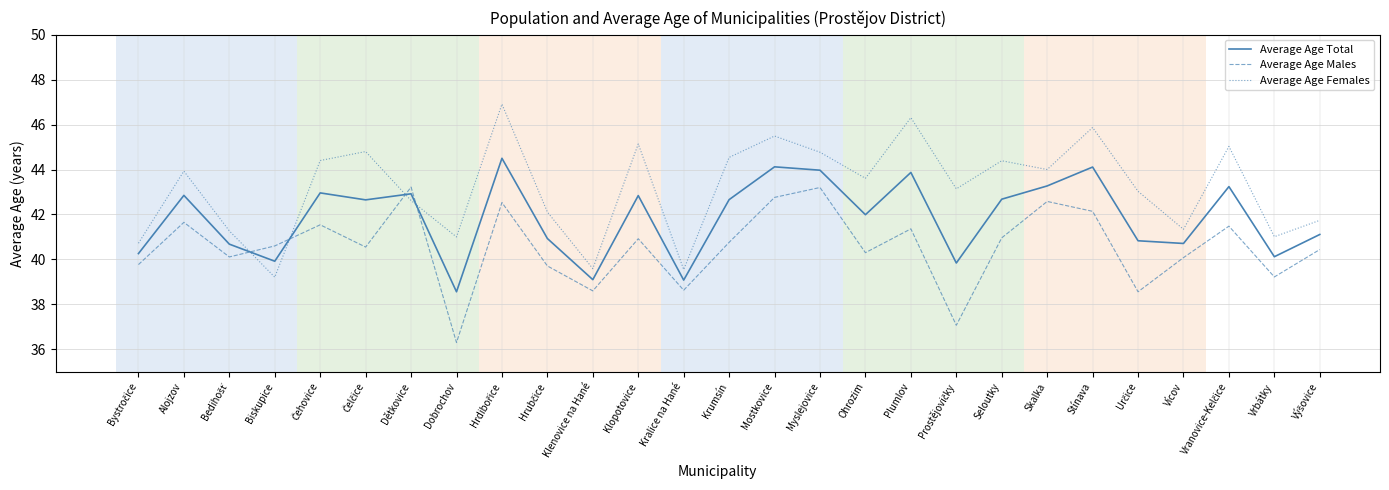

How many intersections are there between Average Age Males and Average Age Total?

4